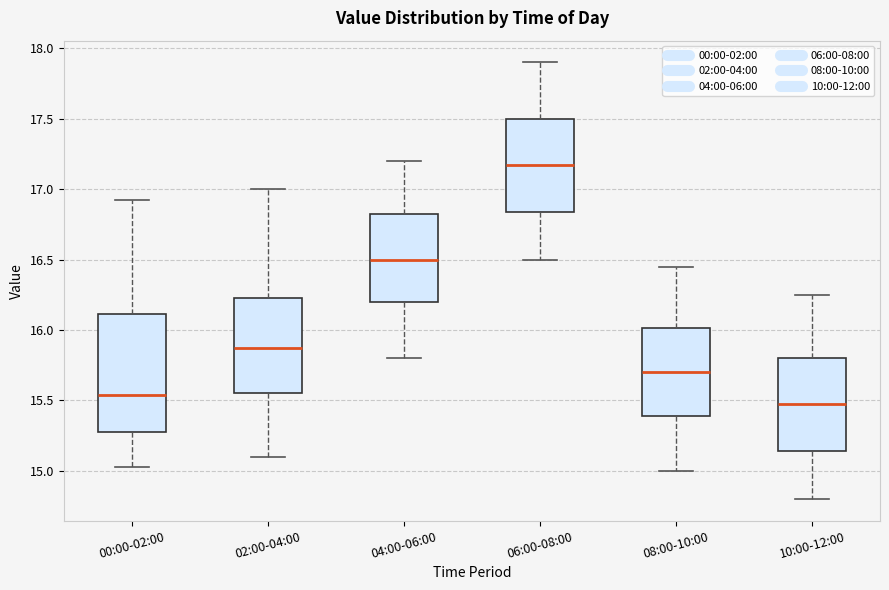

Which box's median line is the highest?

06:00-08:00